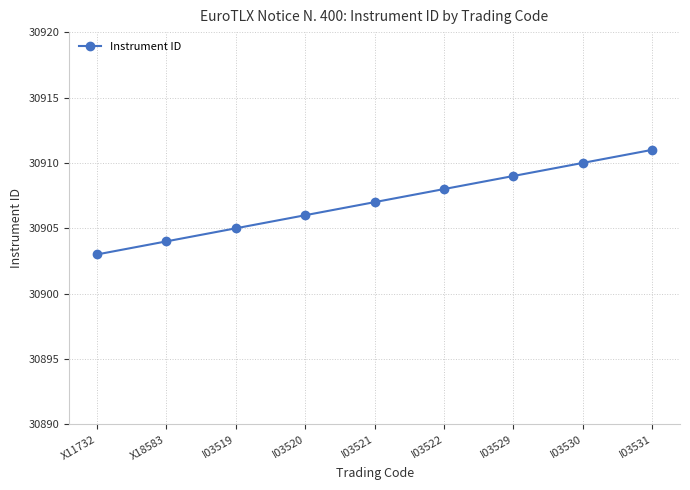

The chart shows a value of 30905 at I03519. True or false?

True